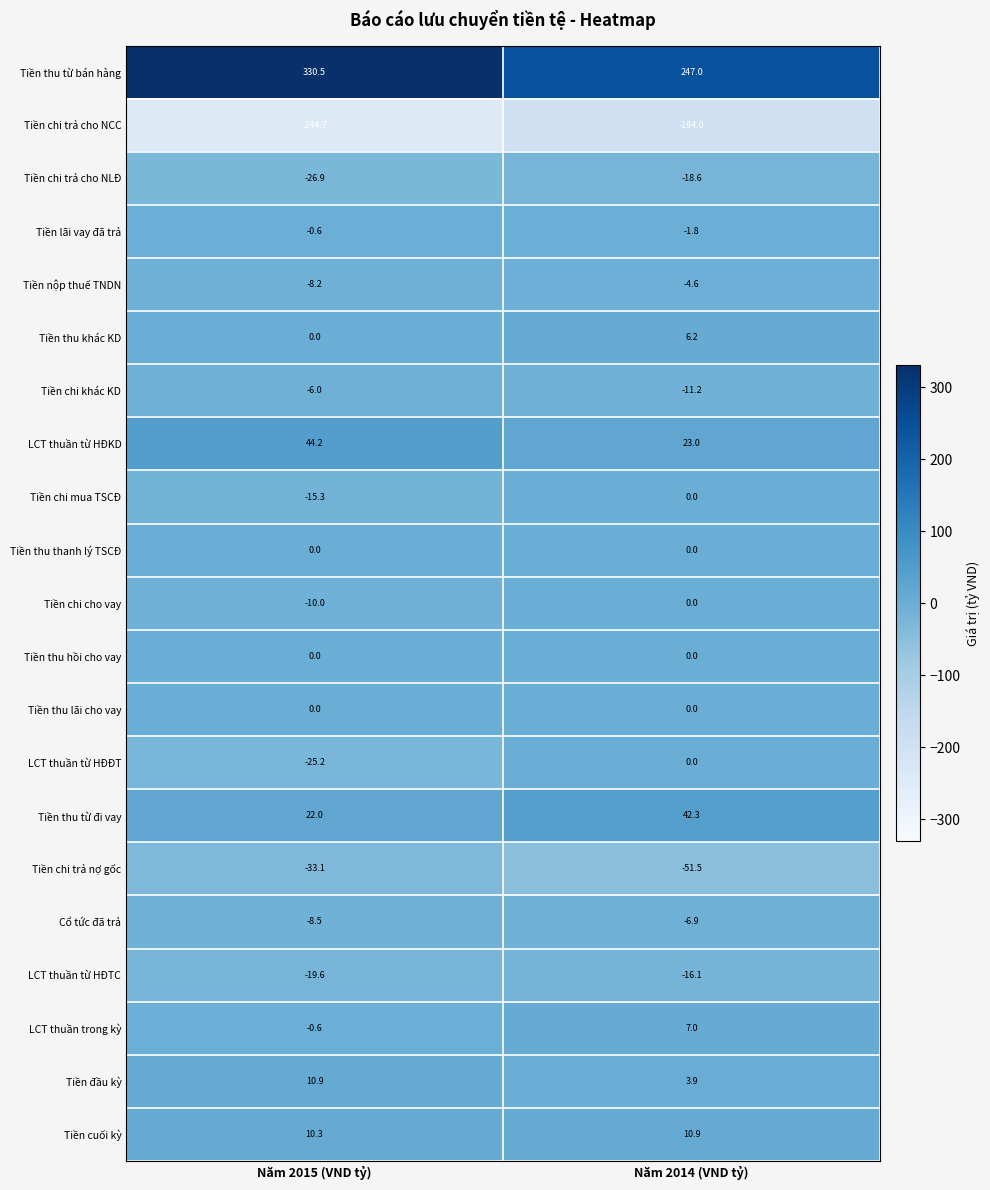

Which category has the lowest value across all series?

Năm 2015 (VND tỷ)